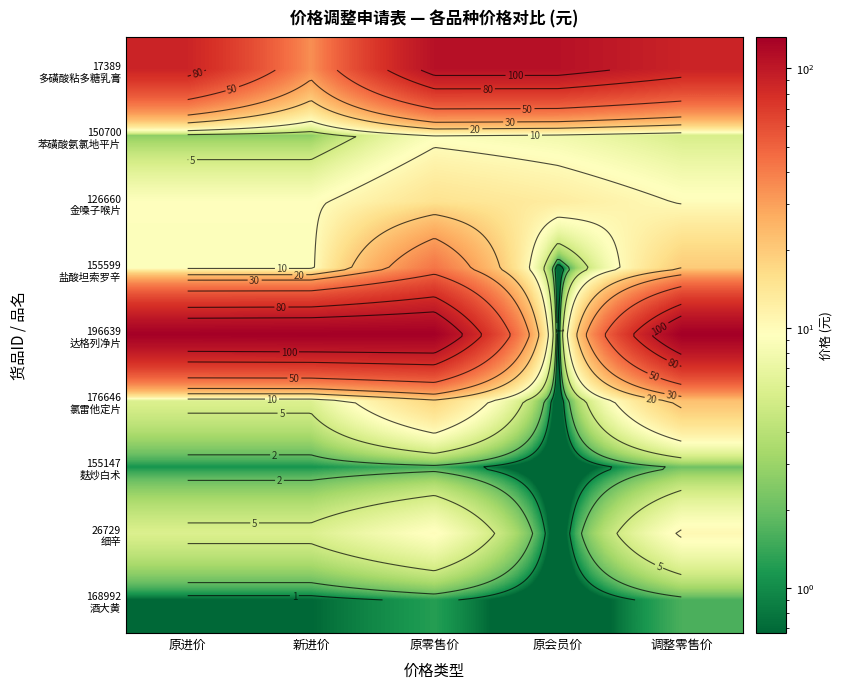

What is the sum of all 155147 麸炒白术 values?

5.8